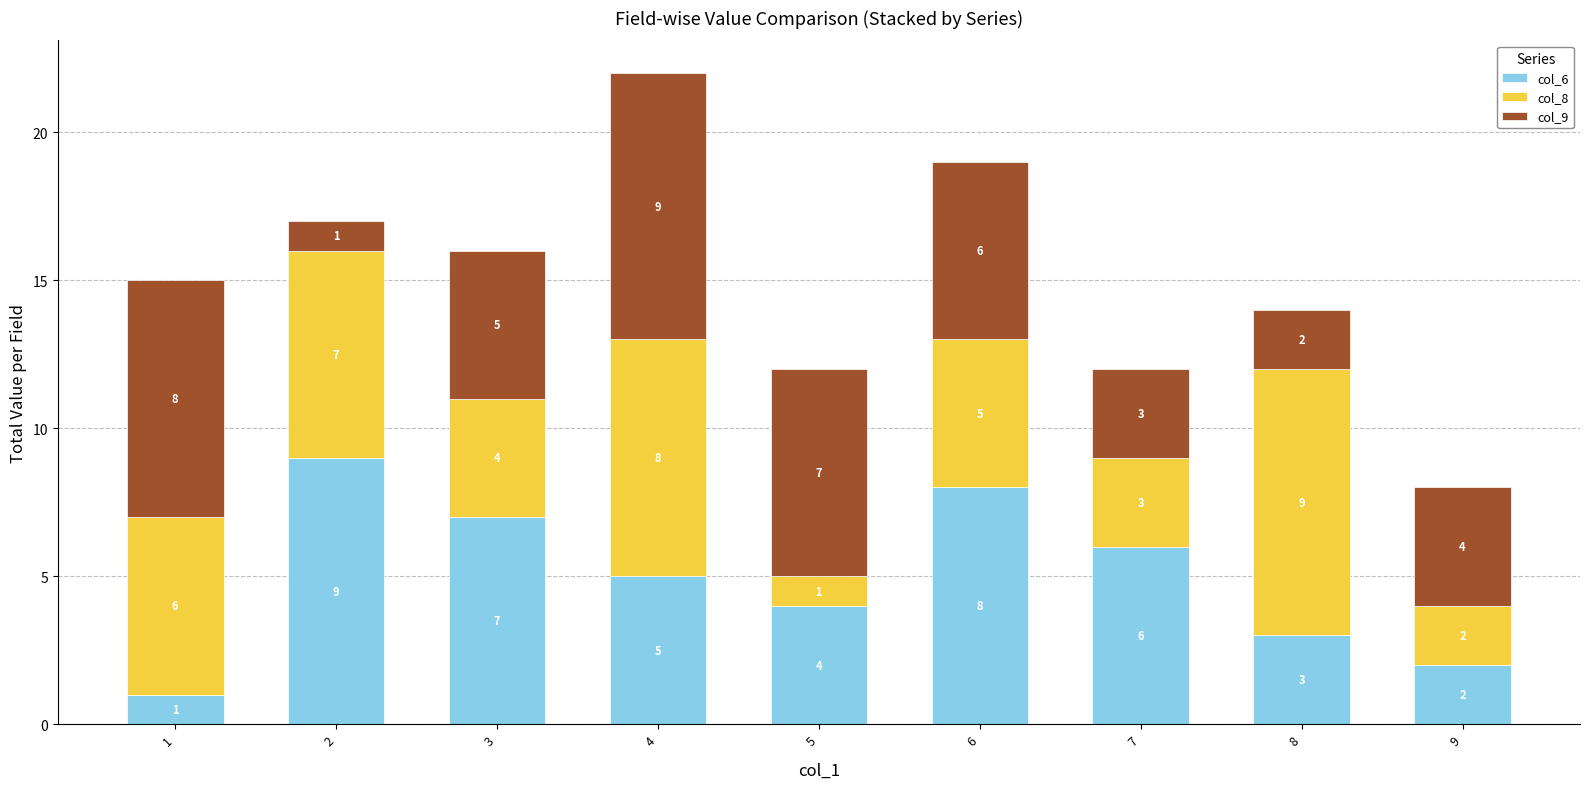

What is the sum of all col_6 values?

45